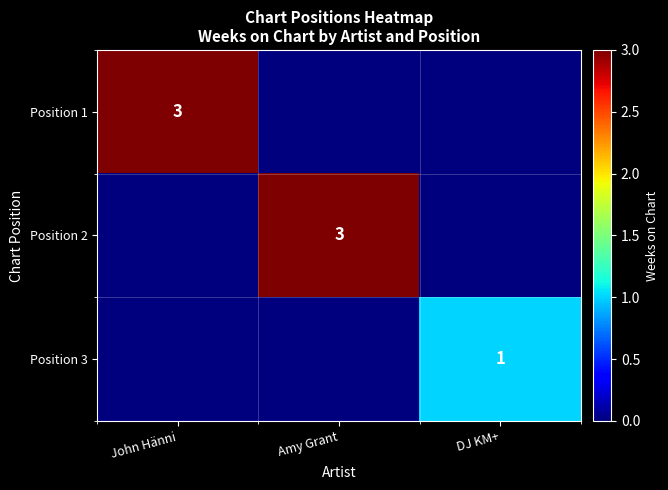

Is the value of Position 2 at Amy Grant greater than the value of Position 3 at Amy Grant?

Yes